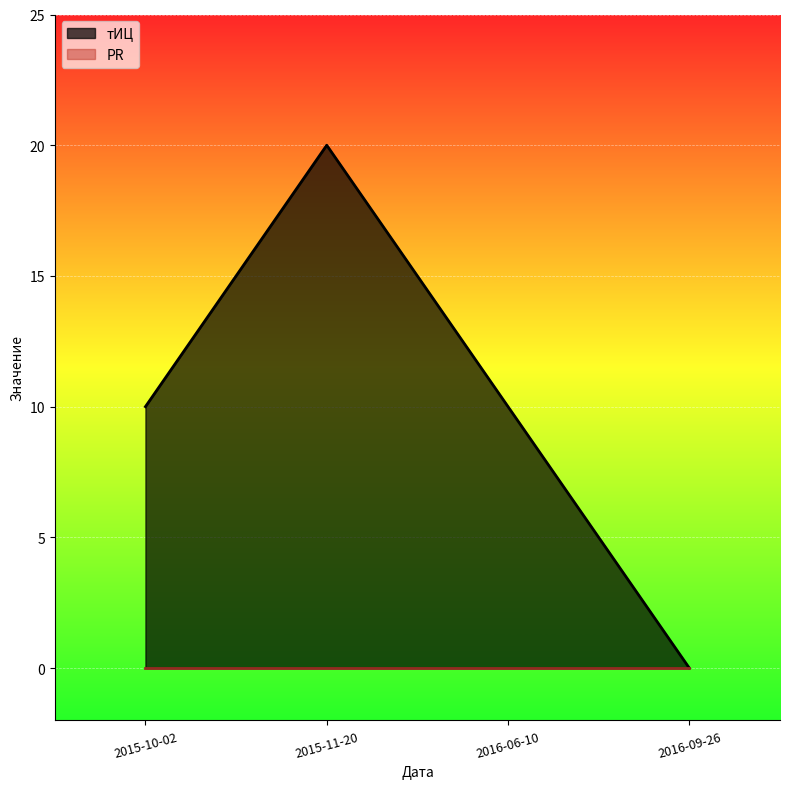

Reading left to right, extract all data points from this chart.

2015-10-02=10	2015-11-20=20	2016-06-10=10	2016-09-26=0